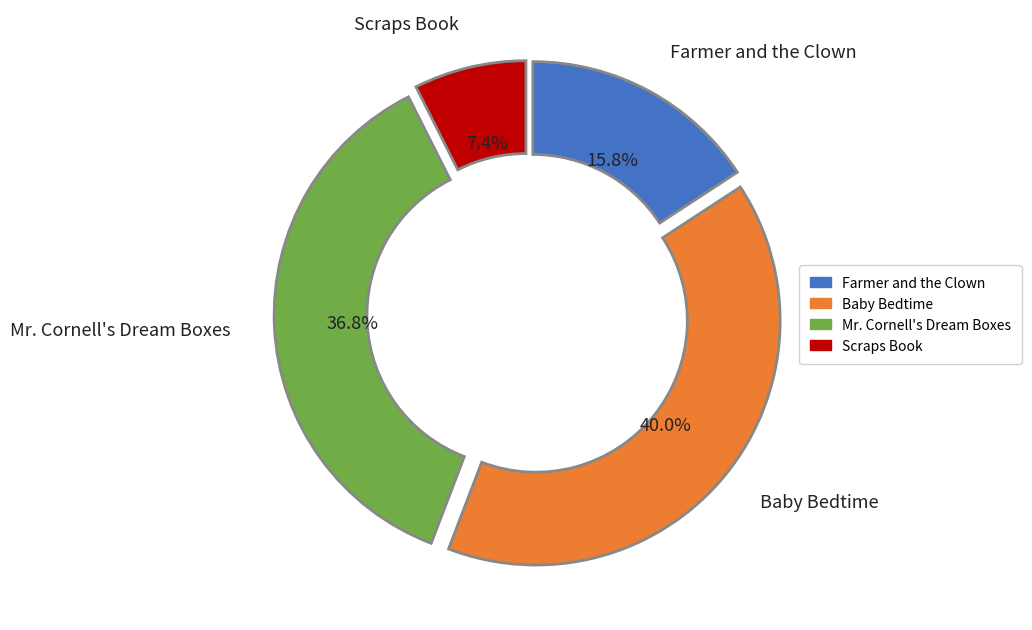

Does any single category account for the majority?

No